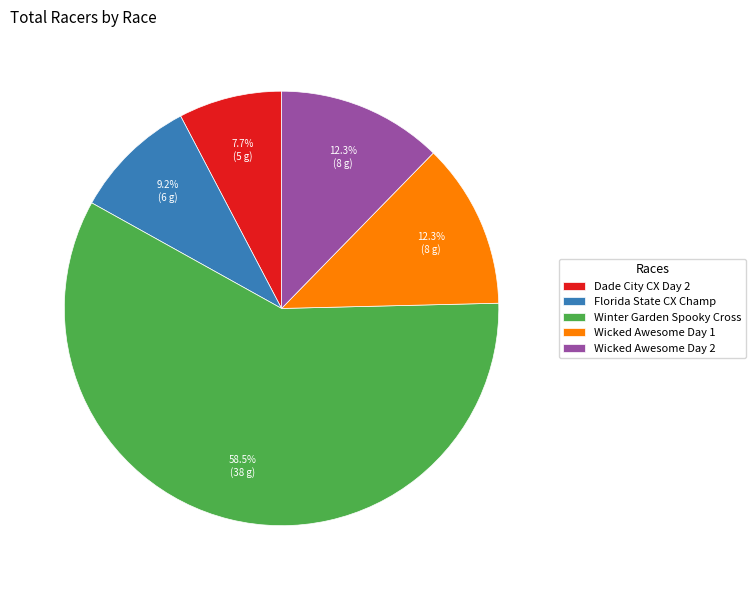

Which slice is the smallest?

Dade City CX Day 2